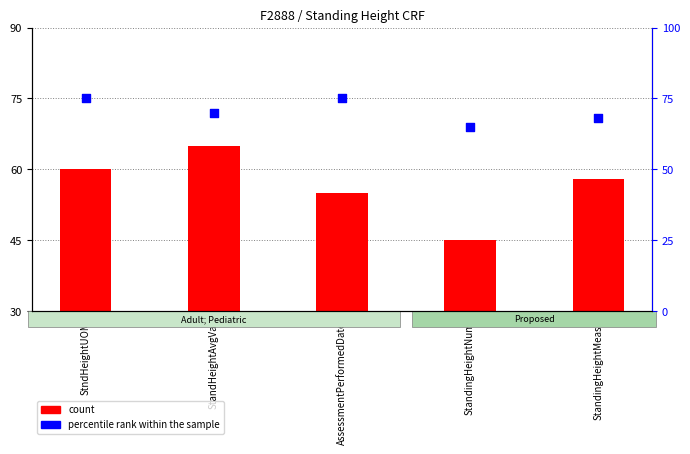

At how many categories does at least one series exceed 31?

5